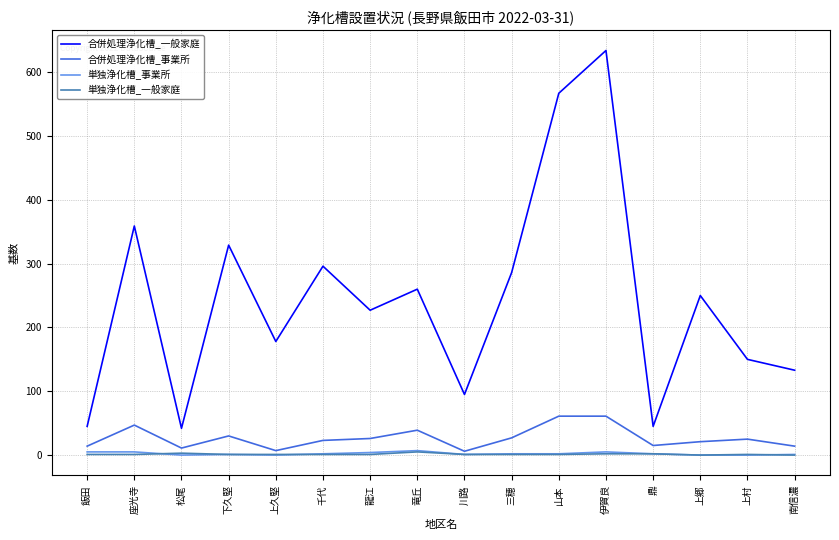

True or false: 合併処理浄化槽_一般家庭 and 単独浄化槽_一般家庭 cross at least once.

False